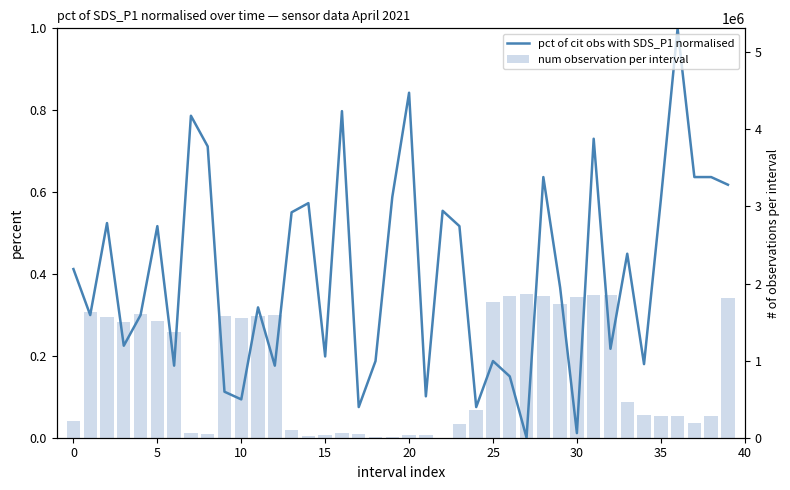

How many bars are there in each group?

2